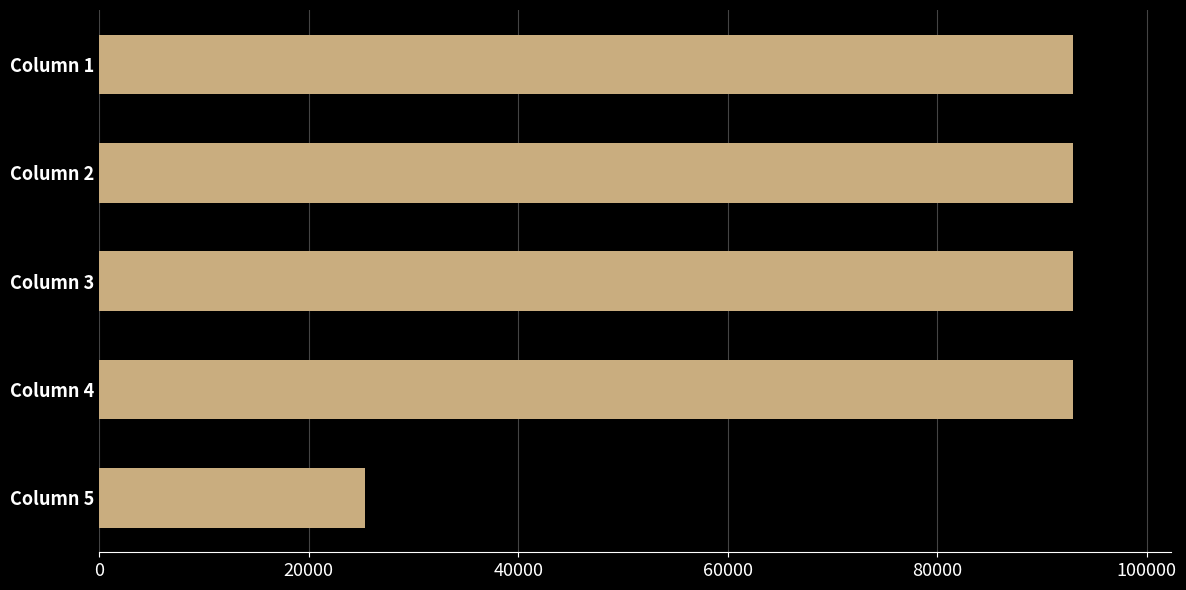

Reading bottom to top, extract all data points from this chart.

25345	92997	92997	92997	92997